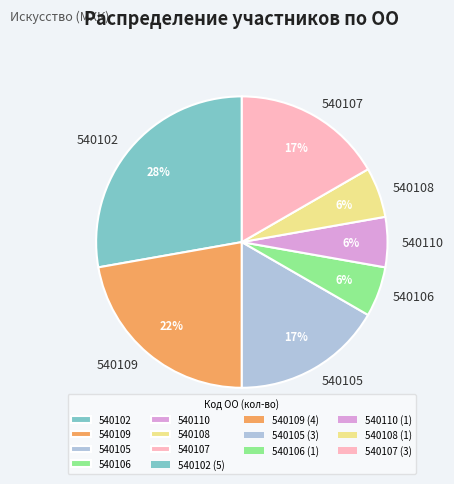

How many segments does this pie chart have?

7